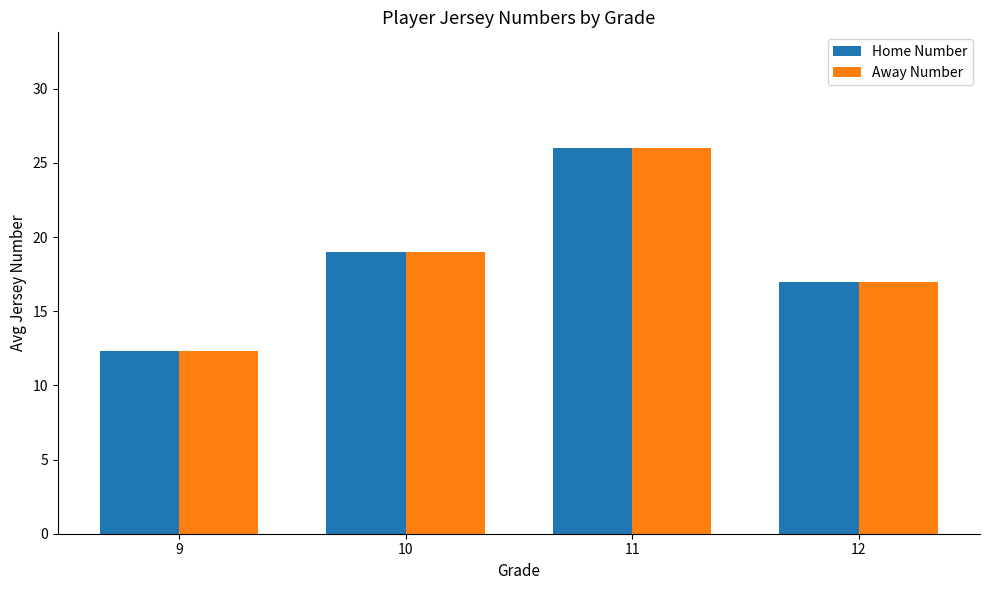

The value of Away Number at 12 is 17.0. True or false?

True